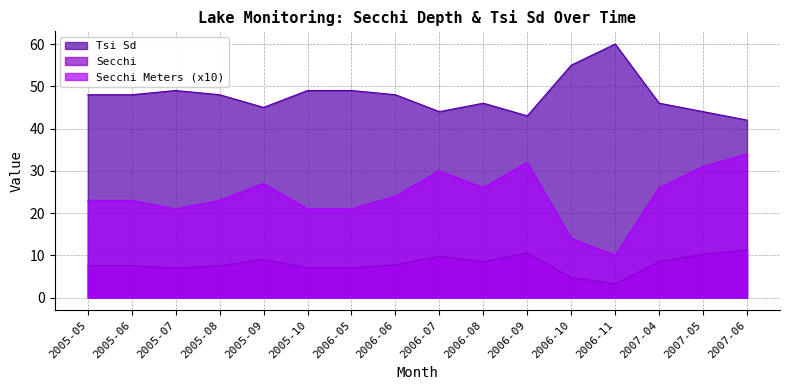

What is the maximum value for Tsi Sd?

60.0